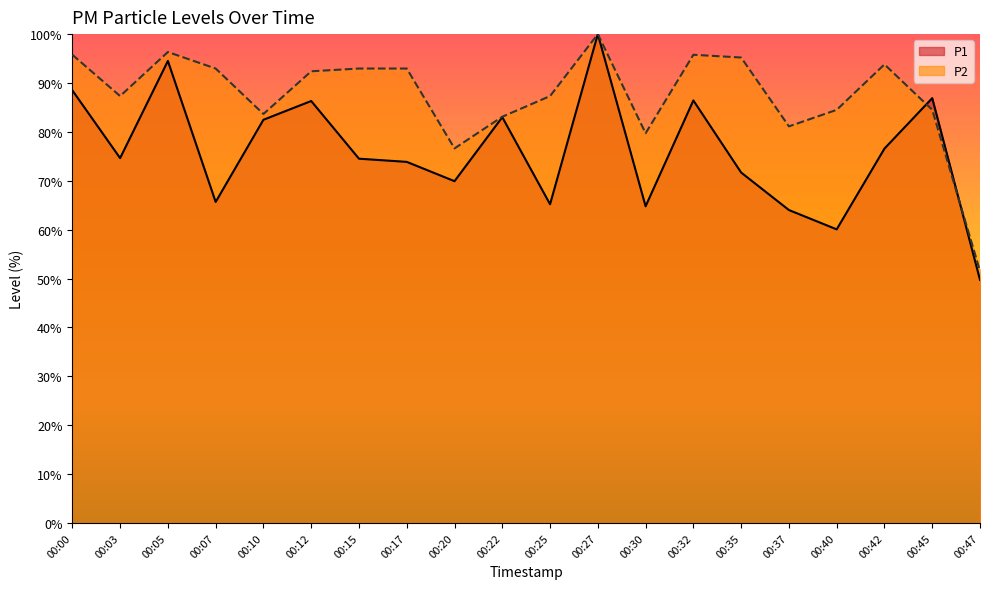

How many lines are shown in the chart?

2